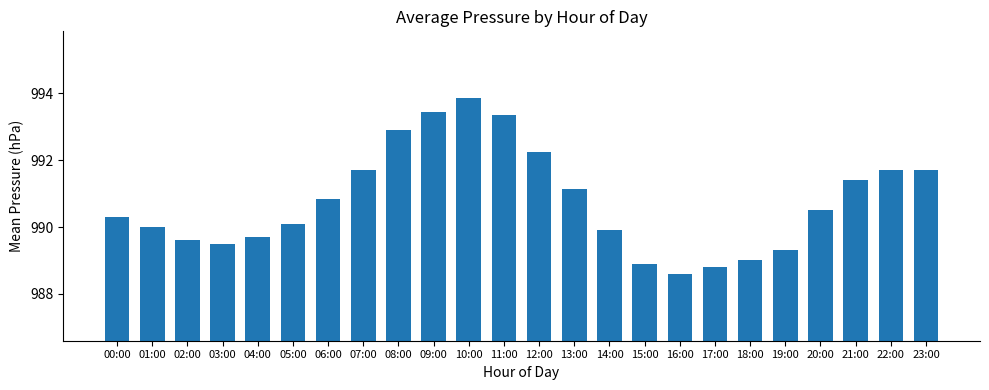

Is it true that the value at 17:00 is 1664.7?

False